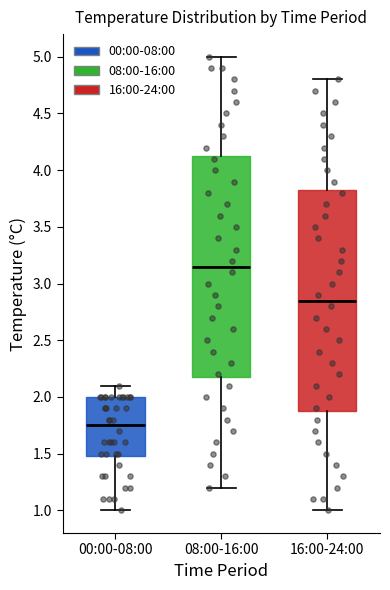

Which box has the lowest median line?

00:00-08:00